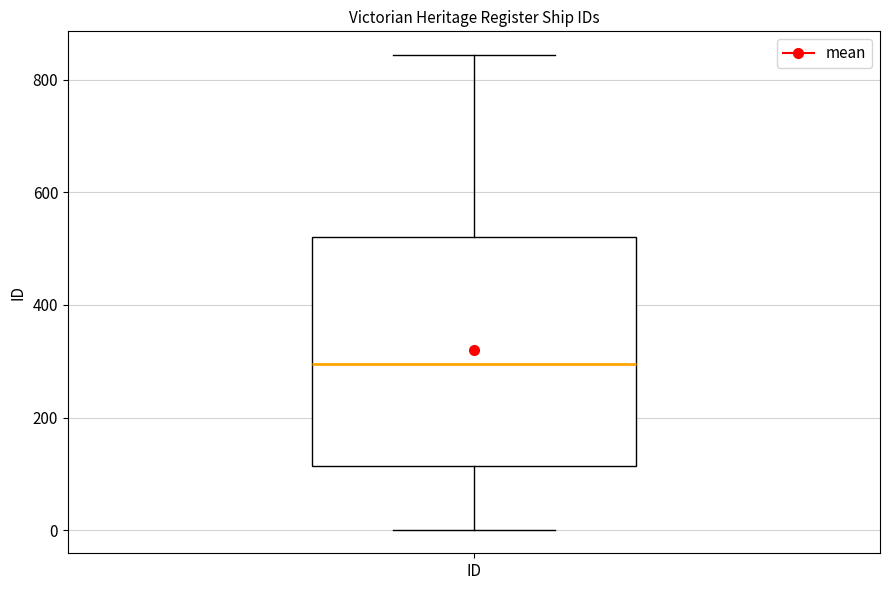

Transcribe this box plot: give where the median line is, the range the box spans, and where the two whiskers end, as read against the y-axis. The values are not printed on the chart, so give them approximately, as read against the axis.

median 300, box 120 to 520, whiskers 0 to 840